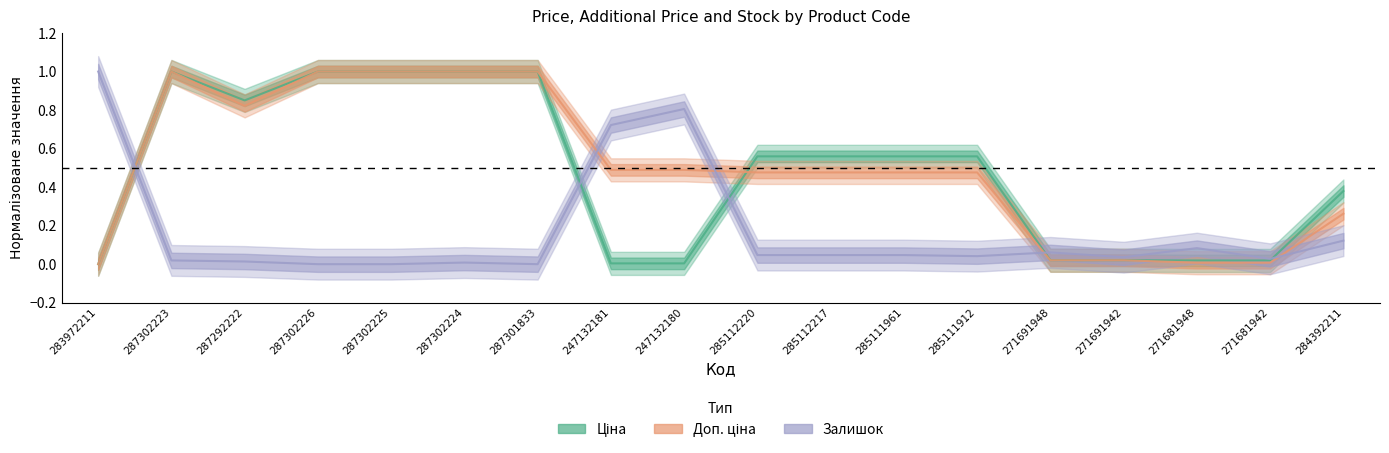

How many lines are shown in the chart?

3